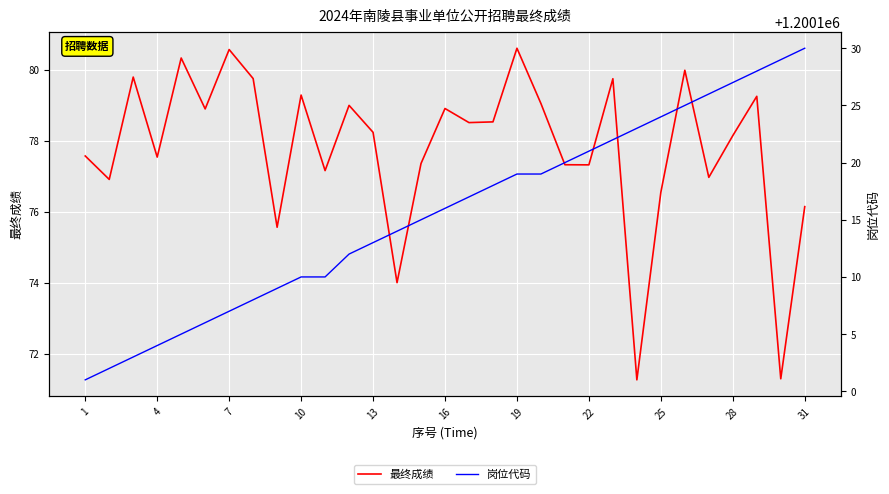

Rank the series by their average value, from lowest to highest.

最终成绩, 岗位代码